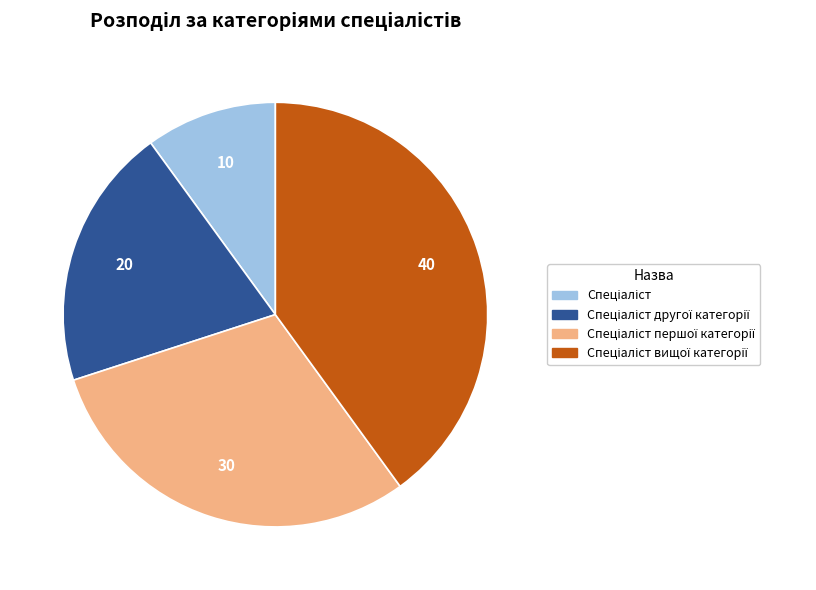

Is there any slice that represents more than half of the pie?

No